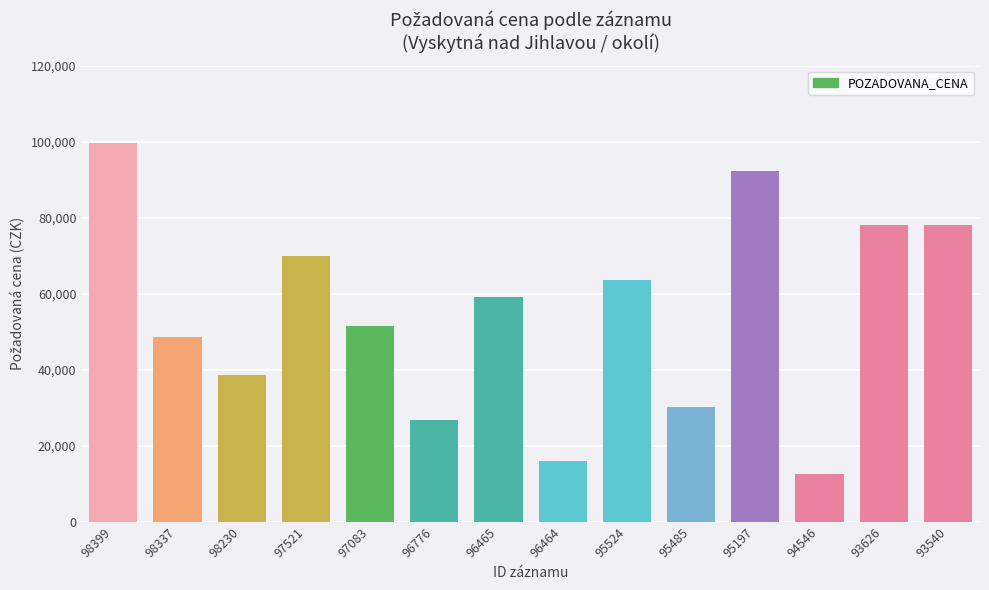

What is the value of the 12th bar from the left?

12590